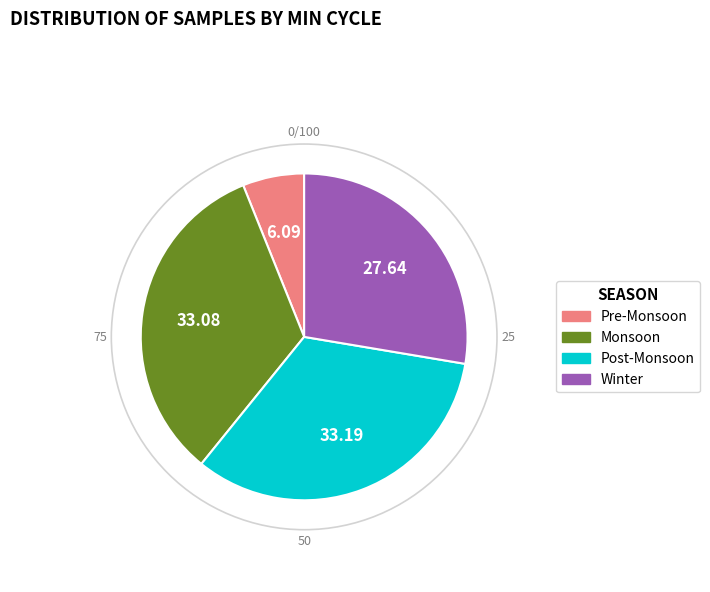

Is there a majority slice in this chart?

No